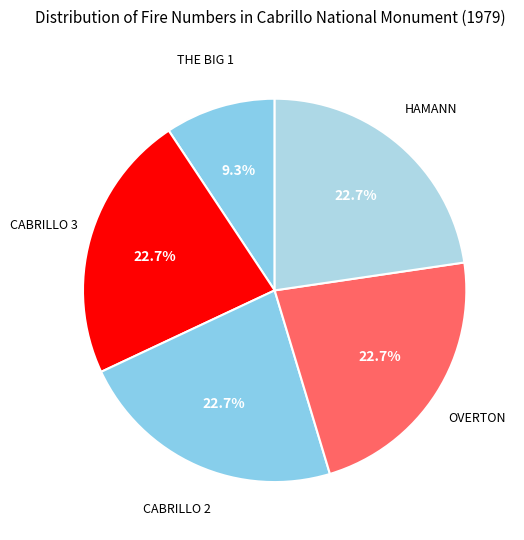

What percentage is the OVERTON slice, to the nearest percent?

23%